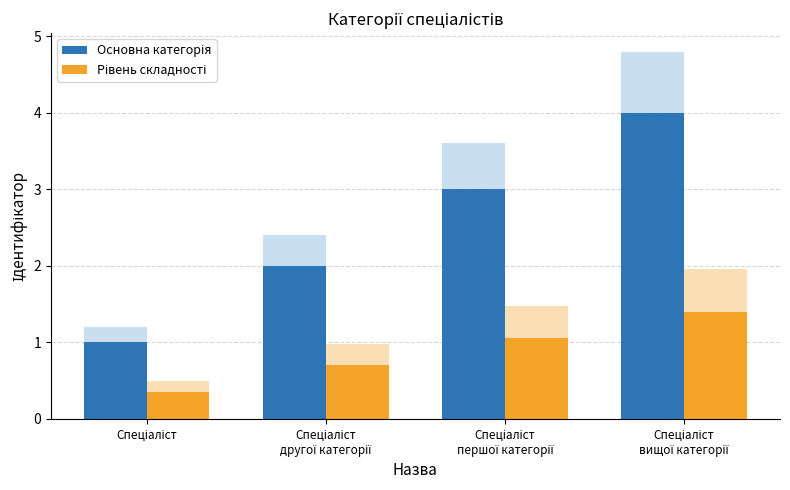

Is the value of Рівень складності at Спеціаліст
вищої категорії greater than the value of Основна категорія at Спеціаліст
другої категорії?

No